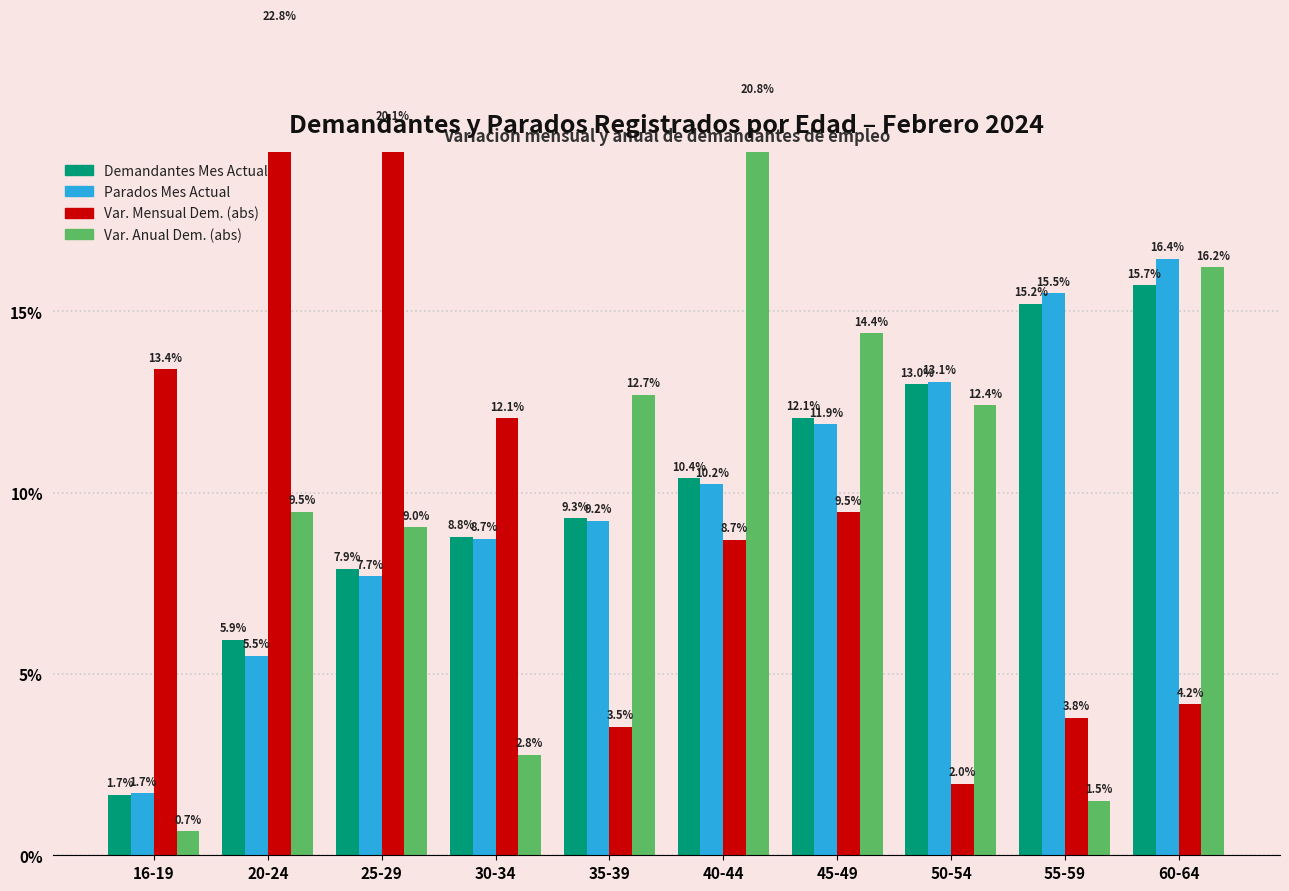

Reading left to right, what are all the values shown in this chart?

Demandantes Mes Actual: 1.7	5.9	7.9	8.8	9.3	10.4	12.1	13.0	15.2	15.7
Parados Mes Actual: 1.7	5.5	7.7	8.7	9.2	10.2	11.9	13.1	15.5	16.4
Var. Mensual Demandantes (abs): 13.4	22.8	20.1	12.1	3.5	8.7	9.5	2.0	3.8	4.2
Var. Anual Demandantes (abs): 0.7	9.5	9.0	2.8	12.7	20.8	14.4	12.4	1.5	16.2